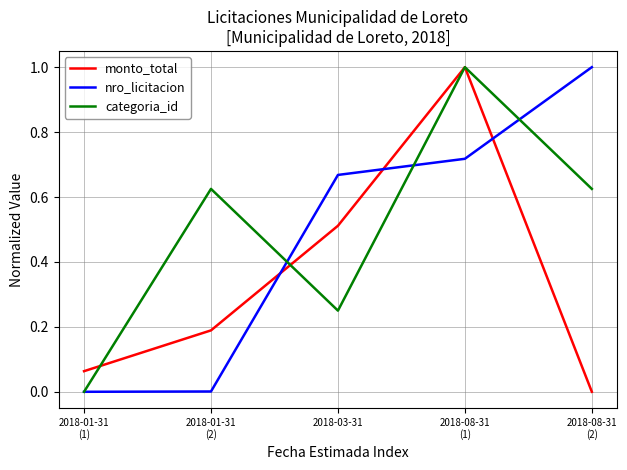

Rank the series at 2018-03-31 from lowest to highest value.

categoria_id, monto_total, nro_licitacion